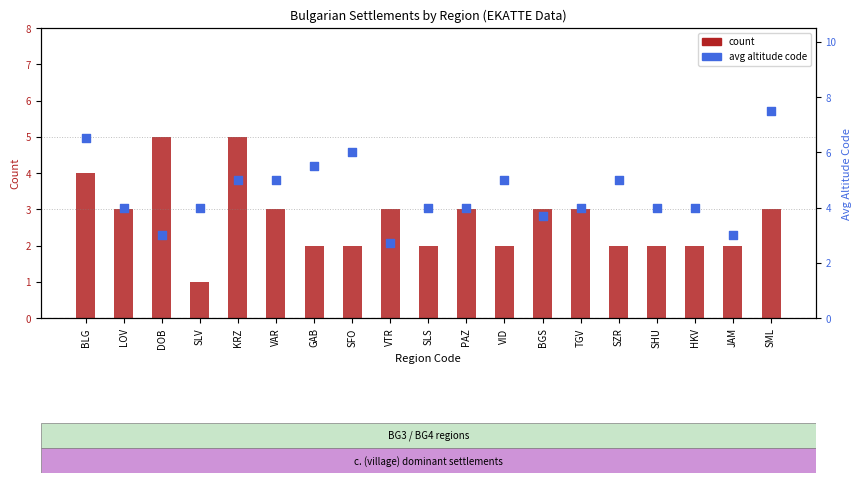

What are all the series names shown in the legend?

count, avg altitude code